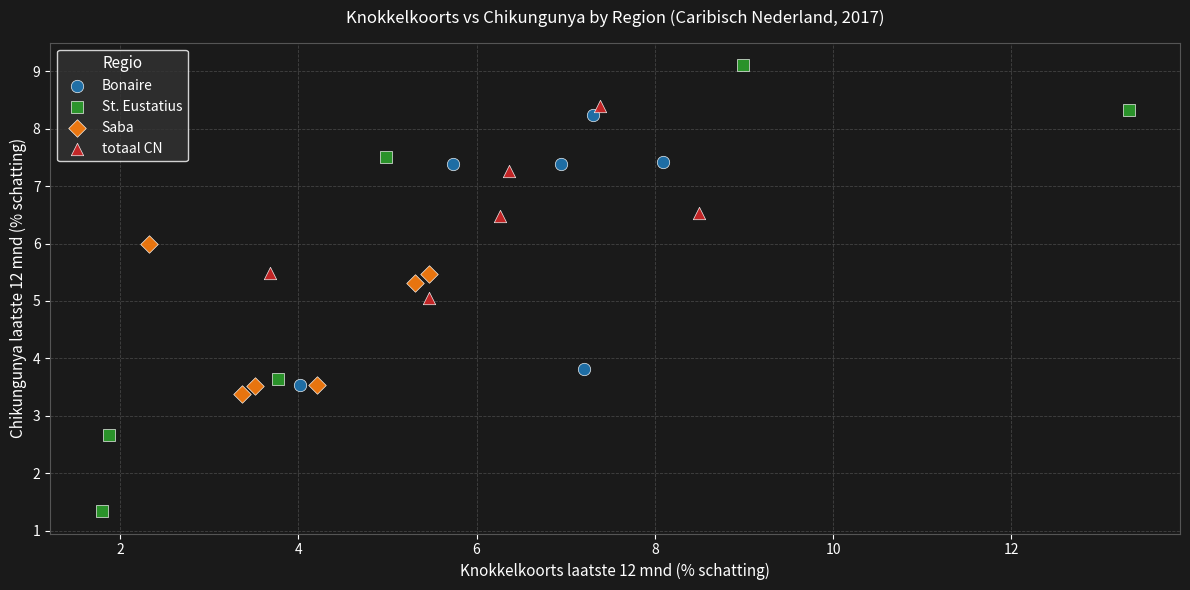

What are all the series names shown in the legend?

Bonaire, St. Eustatius, Saba, totaal CN